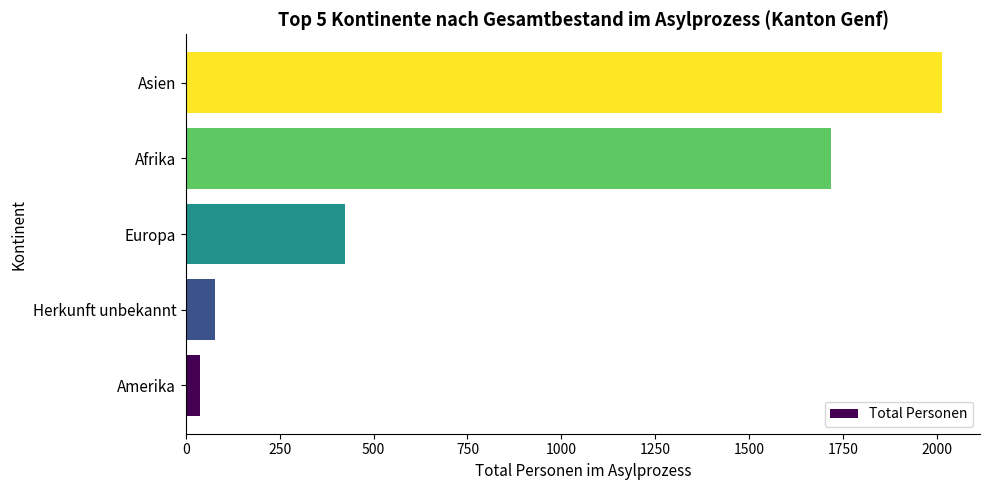

What is the difference between the maximum and minimum values?

1978